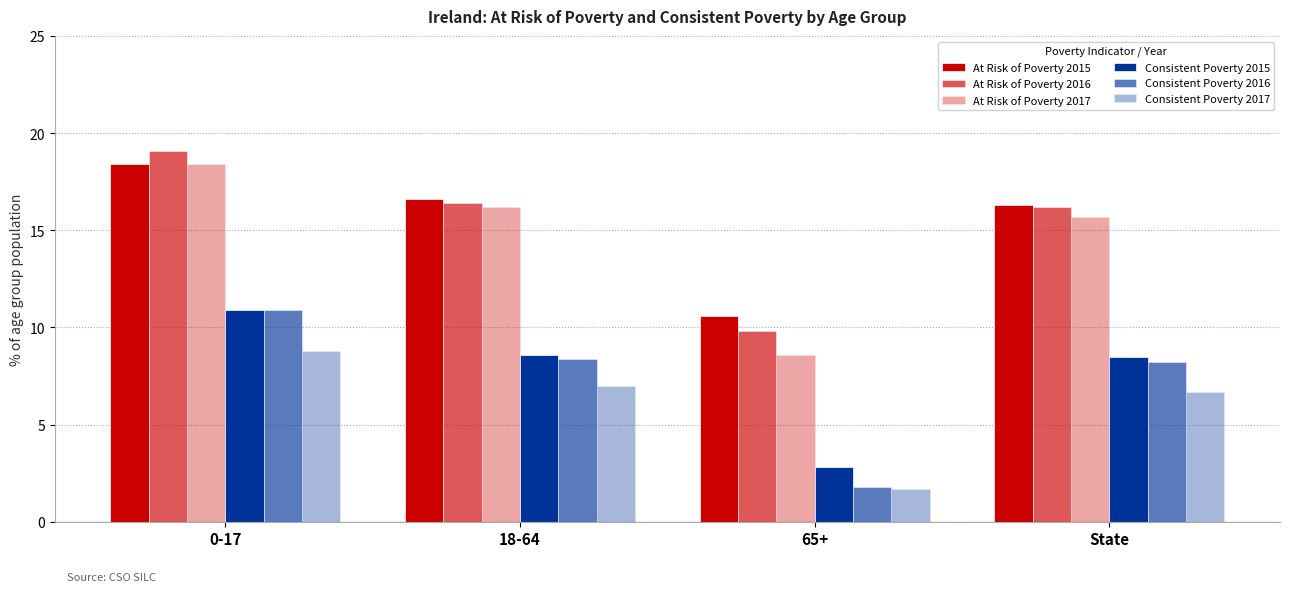

Count the number of categories in the chart.

4